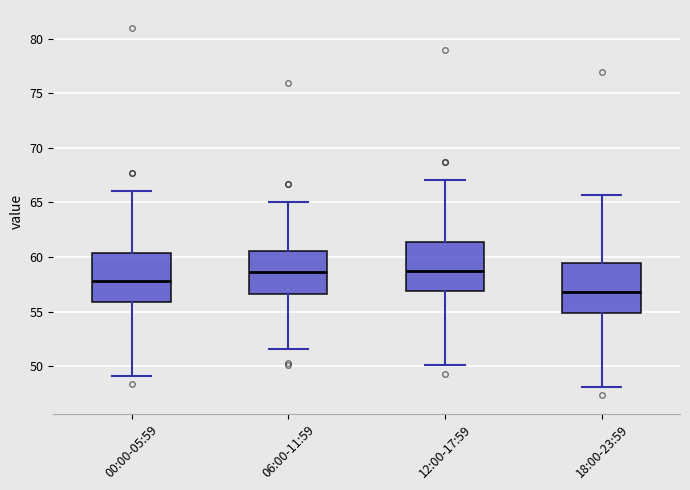

Where is the lower edge of the box for 00:00-05:59 on the y-axis? The values are not printed on the chart, so give them approximately, as read against the axis.

56.0